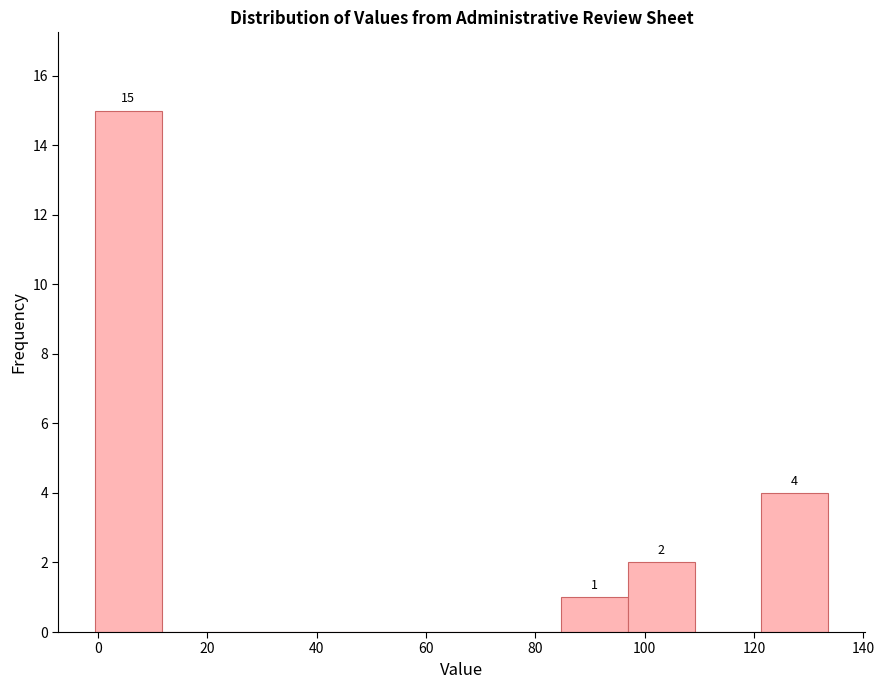

Which range on the x-axis has the tallest bar?

0 to 12